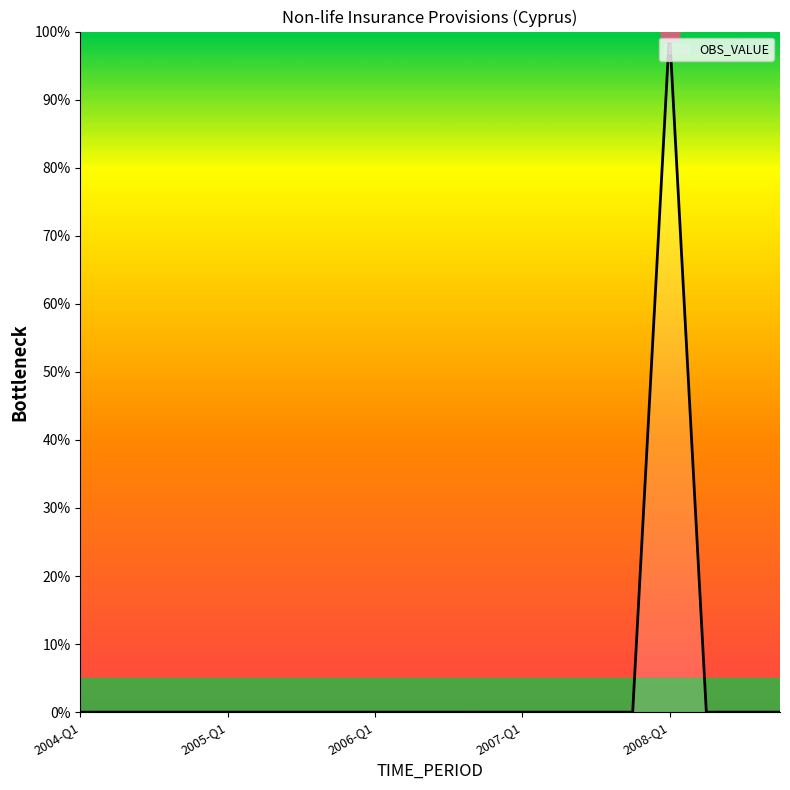

What is the difference between the maximum and minimum values?

100